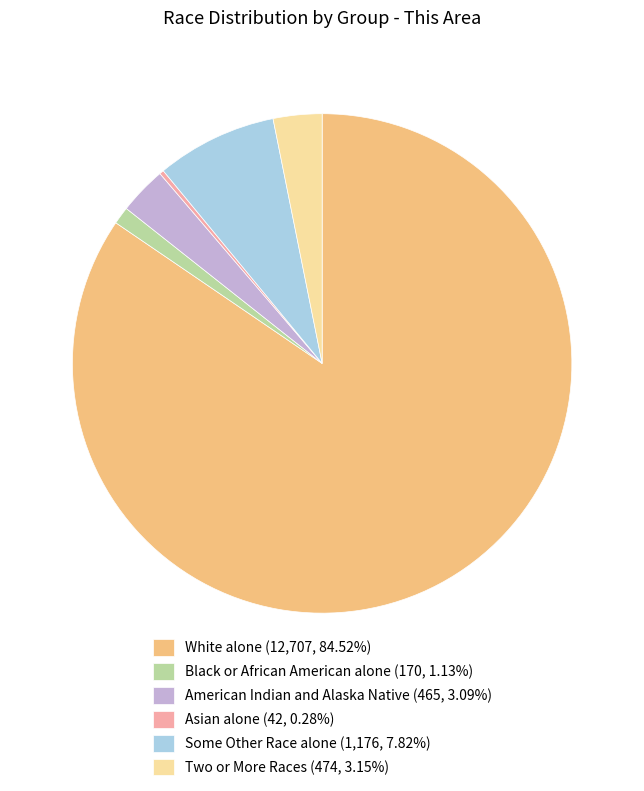

Is the sum of Black or African American alone (170, 1.13%) and White alone (12,707, 84.52%) greater than half?

Yes